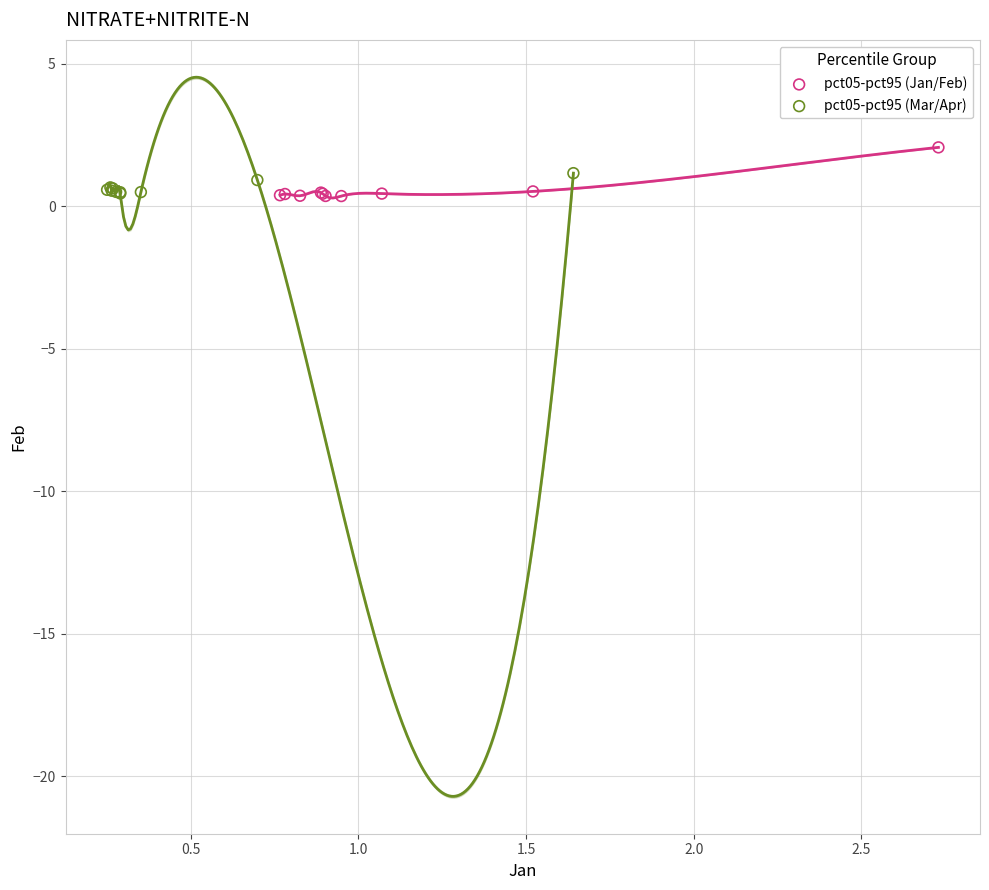

What are all the series names shown in the legend?

pct05-pct95 (Jan/Feb), pct05-pct95 (Mar/Apr)